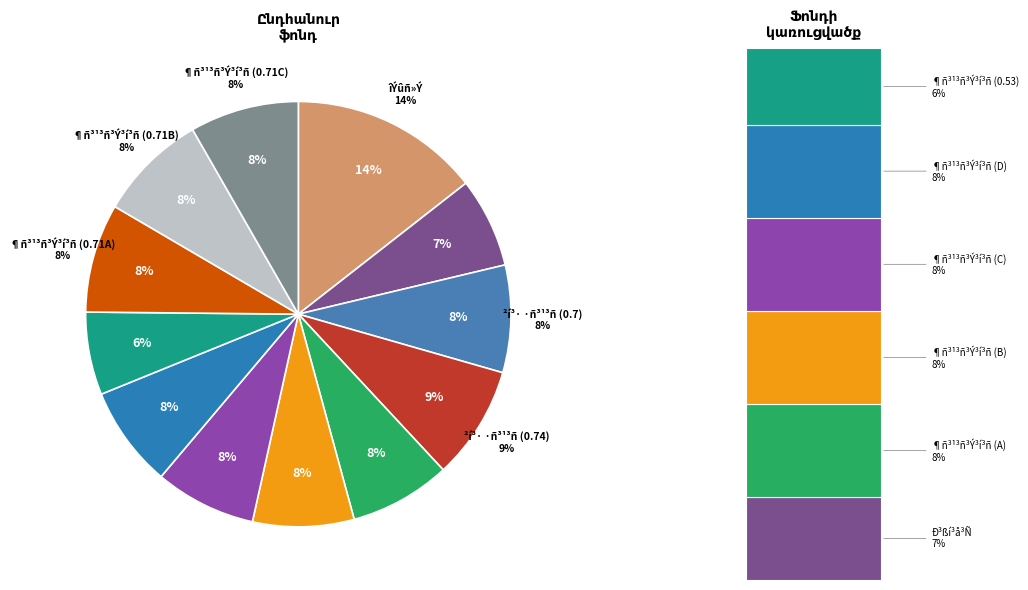

Is it true that Row 10 is 8% of the pie?

True